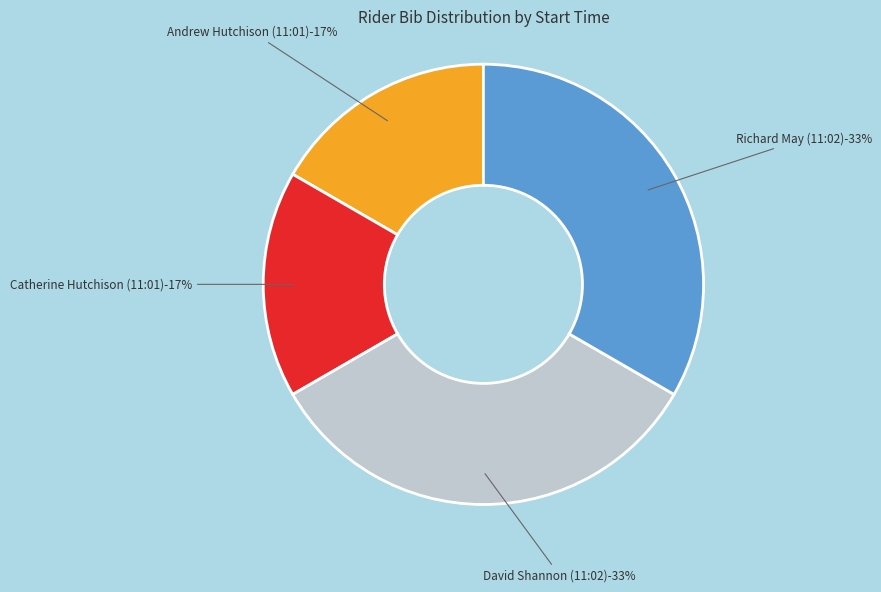

To the nearest percent, what is the average slice percentage?

25%